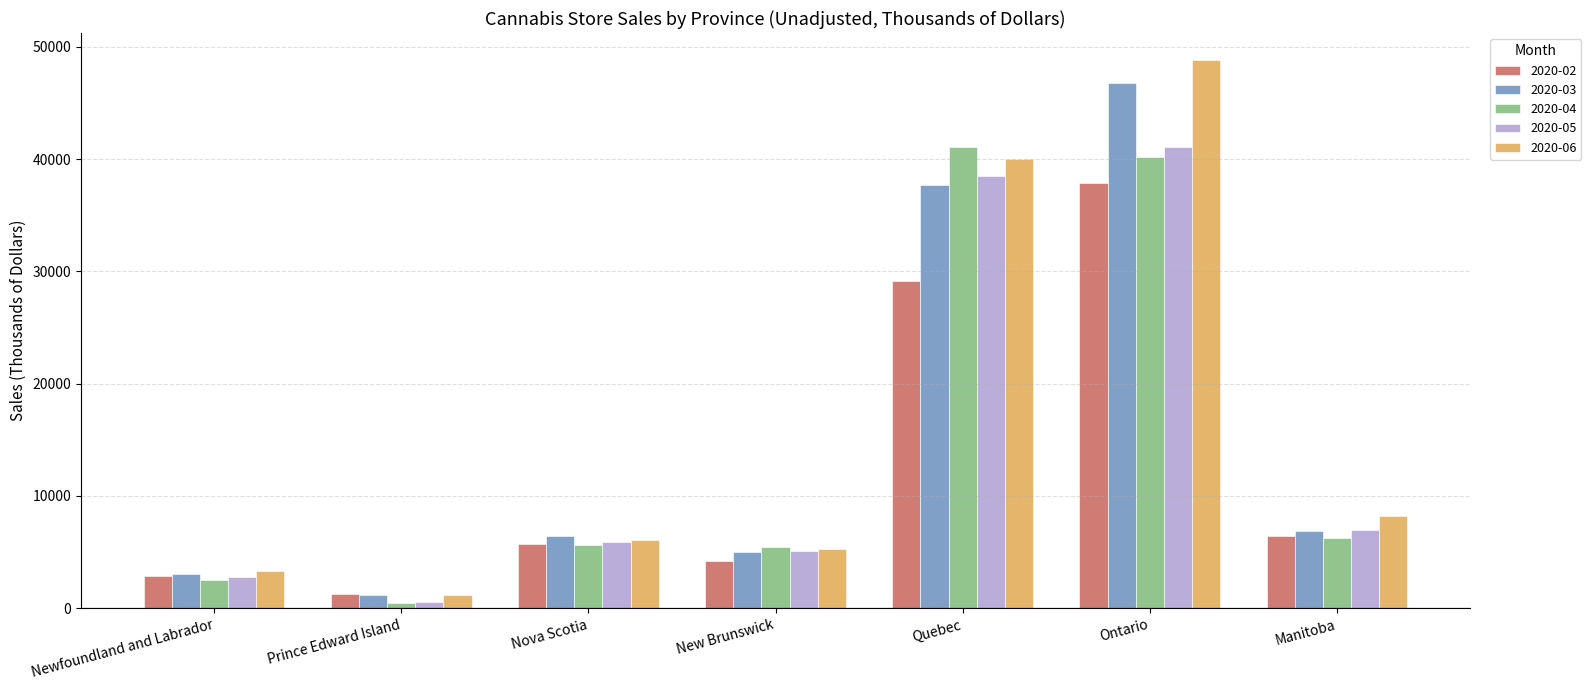

What are all the series names shown in the legend?

2020-02, 2020-03, 2020-04, 2020-05, 2020-06